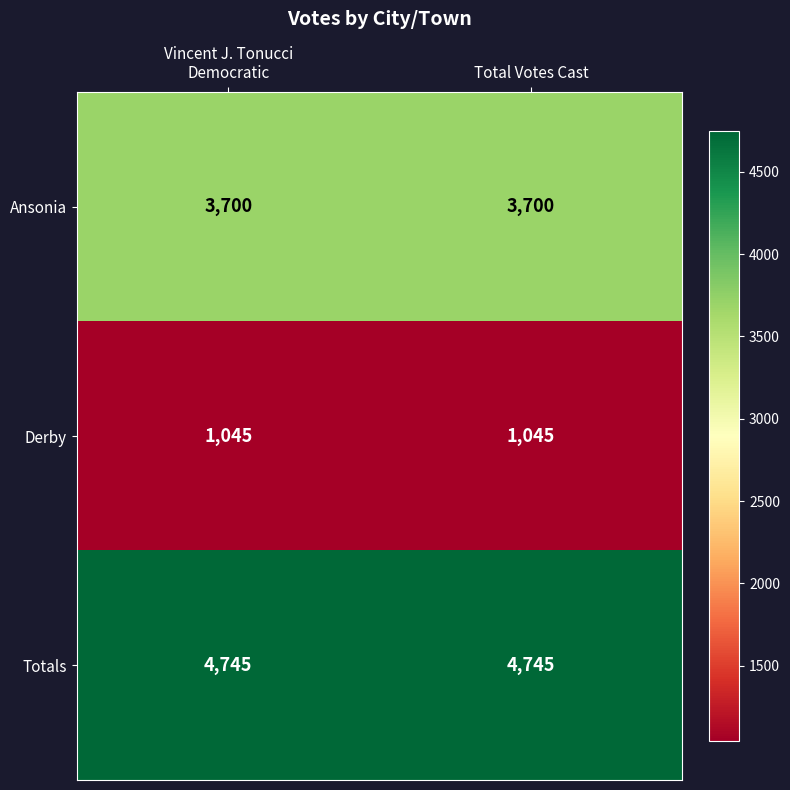

List the series in order of their peak value, highest first.

Totals, Ansonia, Derby